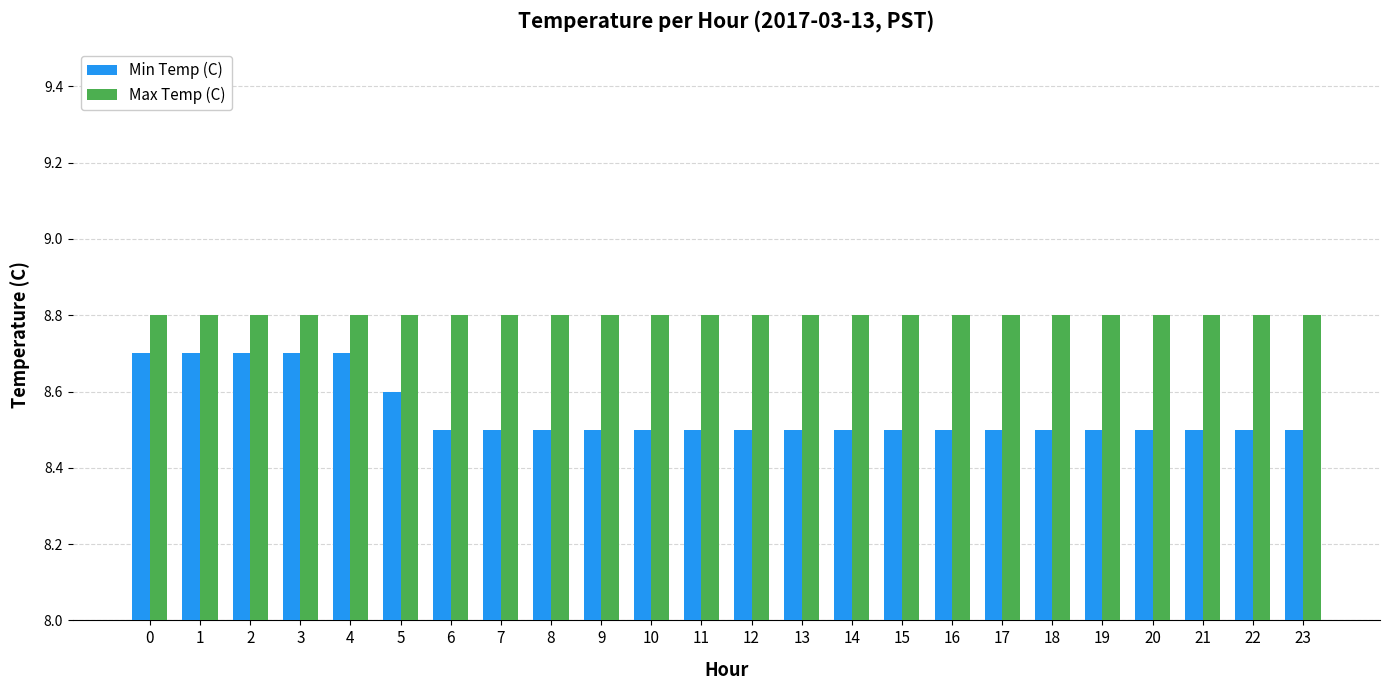

Is it true that Min Temp (C) equals 12.6 at 22?

False